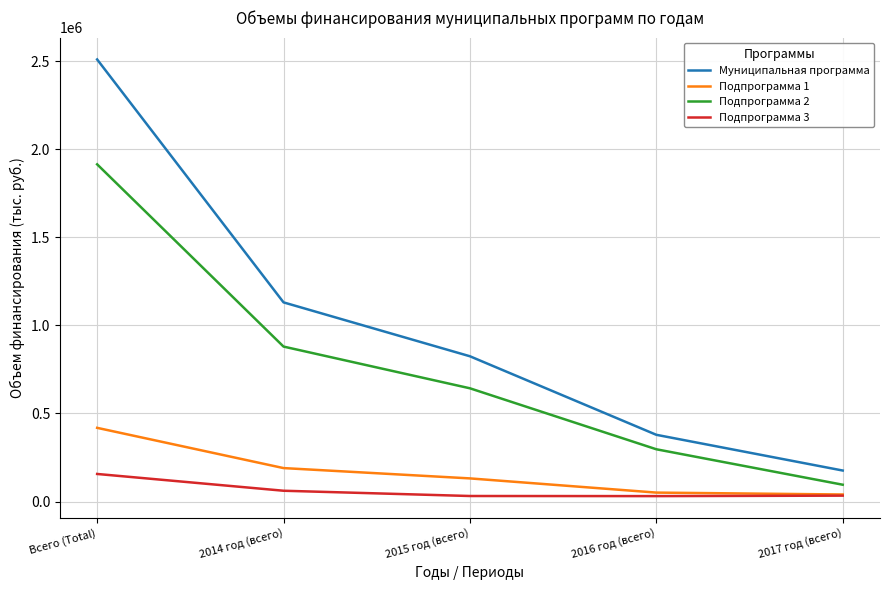

What is the maximum value for Муниципальная программа?

2510553.0